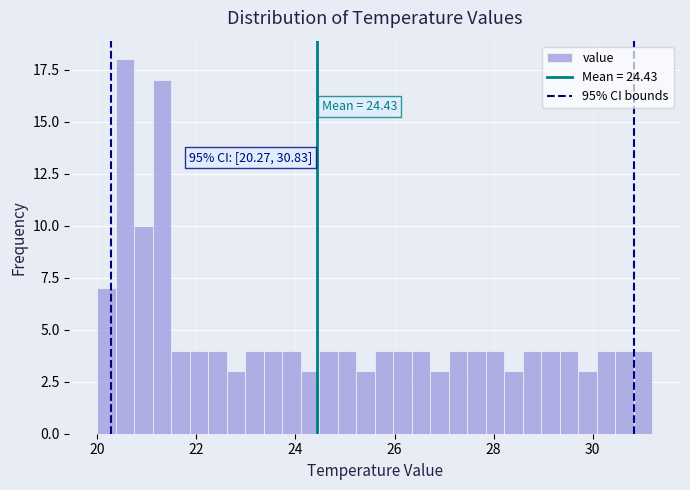

Around what value on the x-axis is the tallest bar? Give the approximate position of its centre, as read against the axis.

20.6